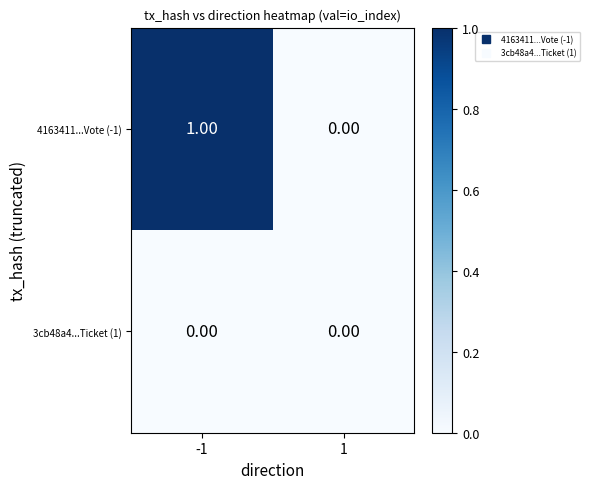

Rank the series by their average value, from highest to lowest.

4163411...Vote (-1), 3cb48a4...Ticket (1)